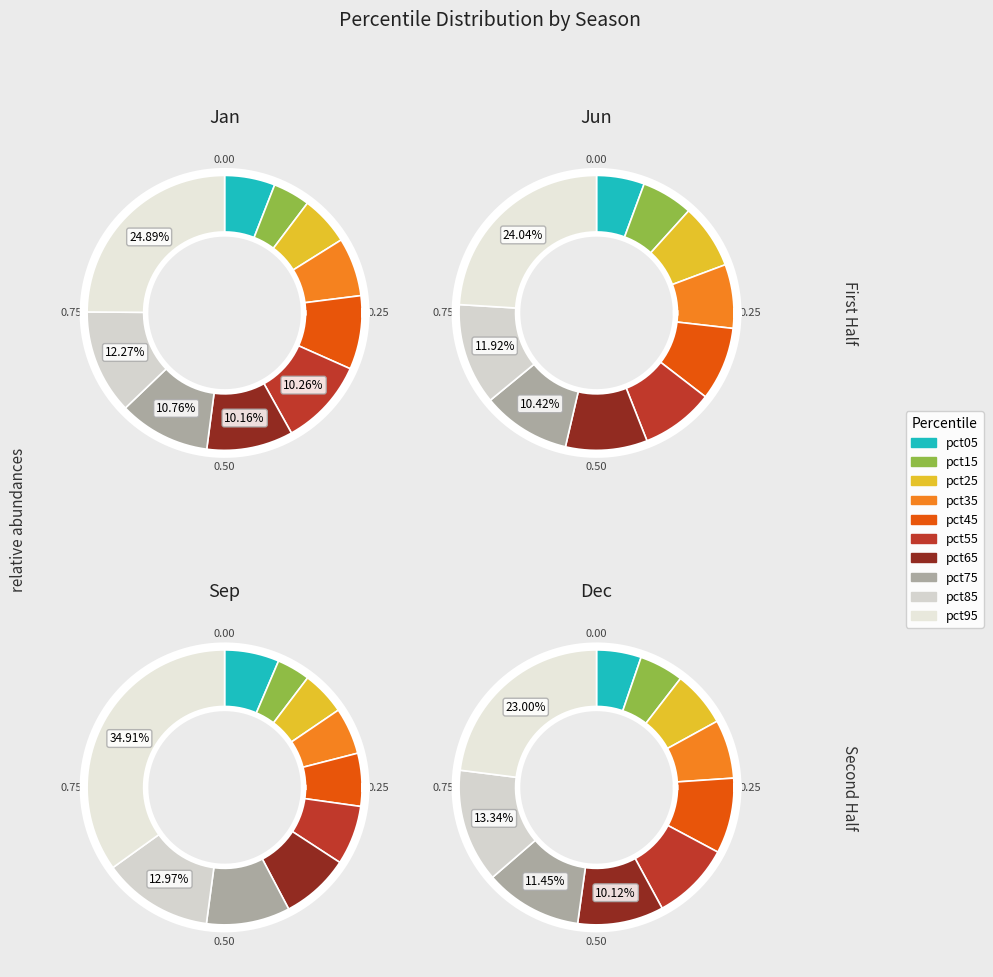

To the nearest percent, what percentage of the pie is pct15?

4%